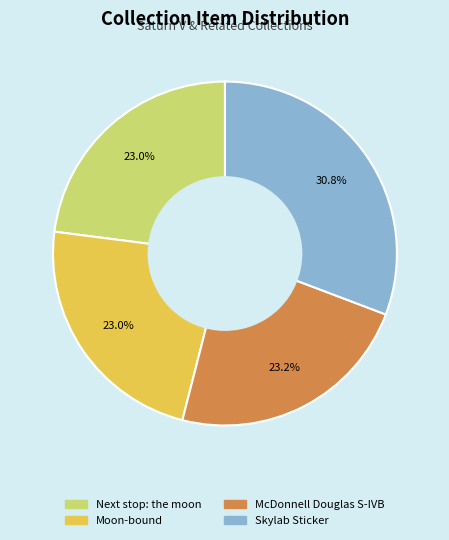

Is the sum of McDonnell Douglas S-IVB and Moon-bound greater than half?

No